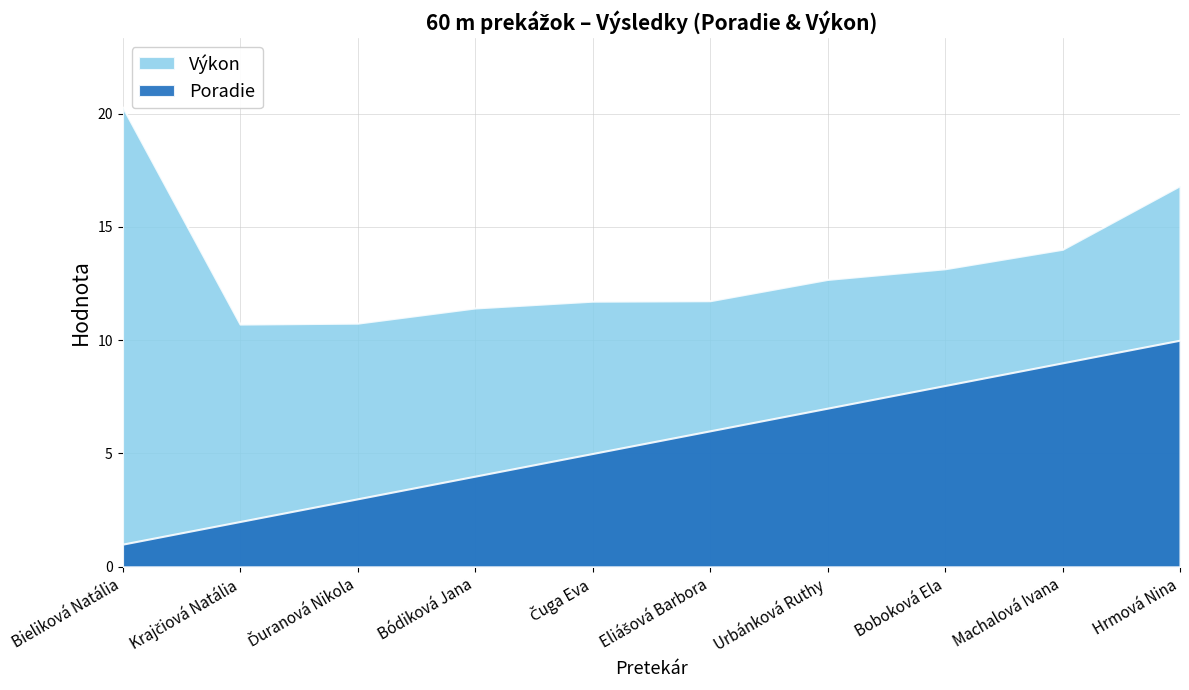

Rank the series by their maximum value, from highest to lowest.

Výkon, Poradie